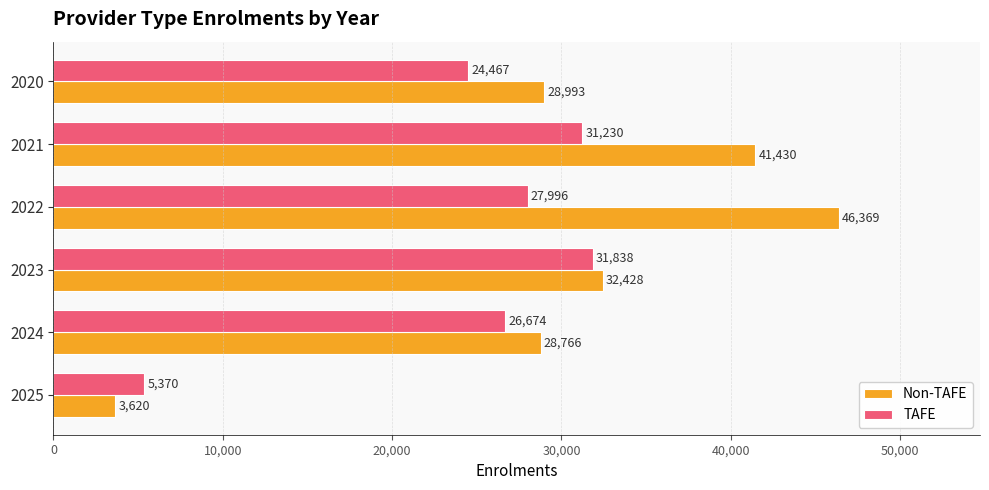

At how many categories does at least one series exceed 45387?

1